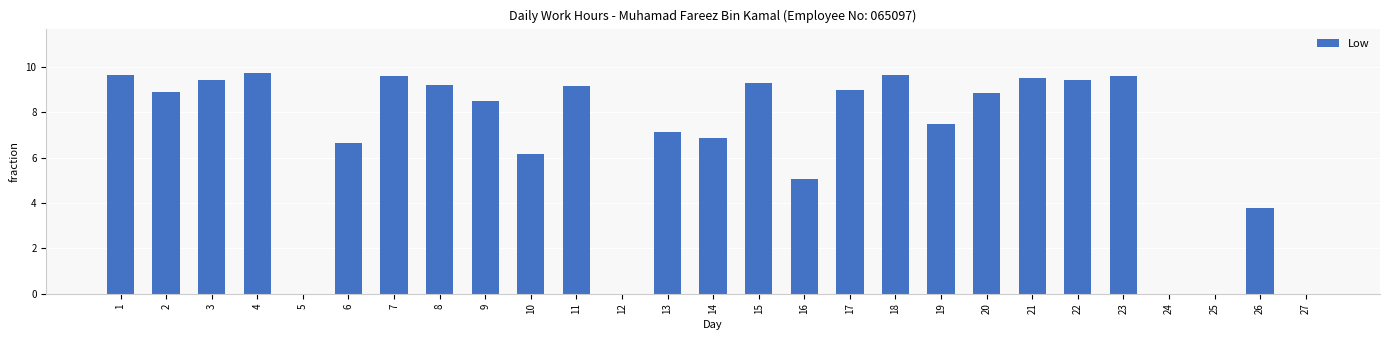

What is the sum of the values at 19 and 2?

16.4